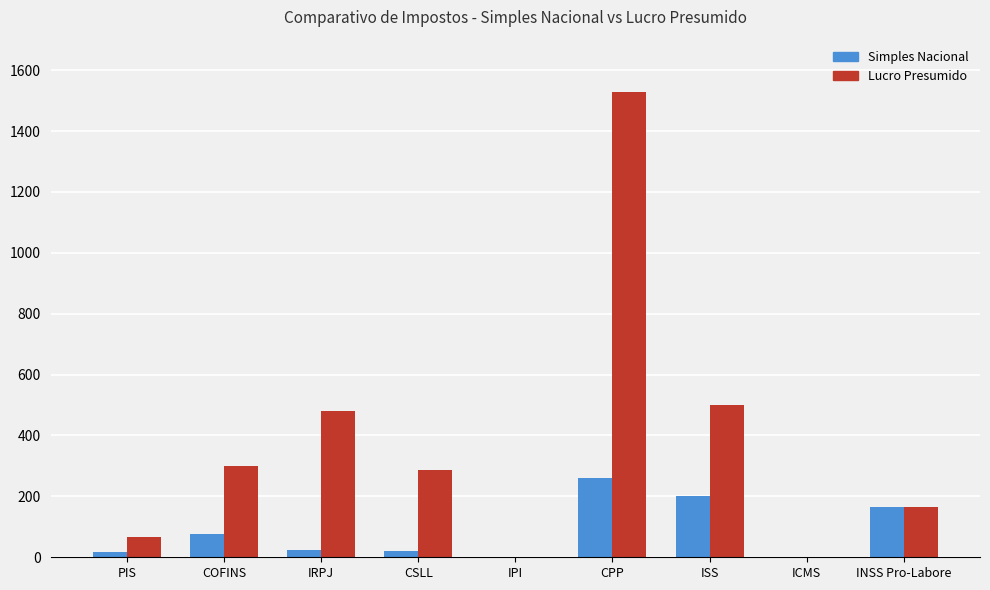

Is it true that Lucro Presumido equals 0.0 at ICMS?

True